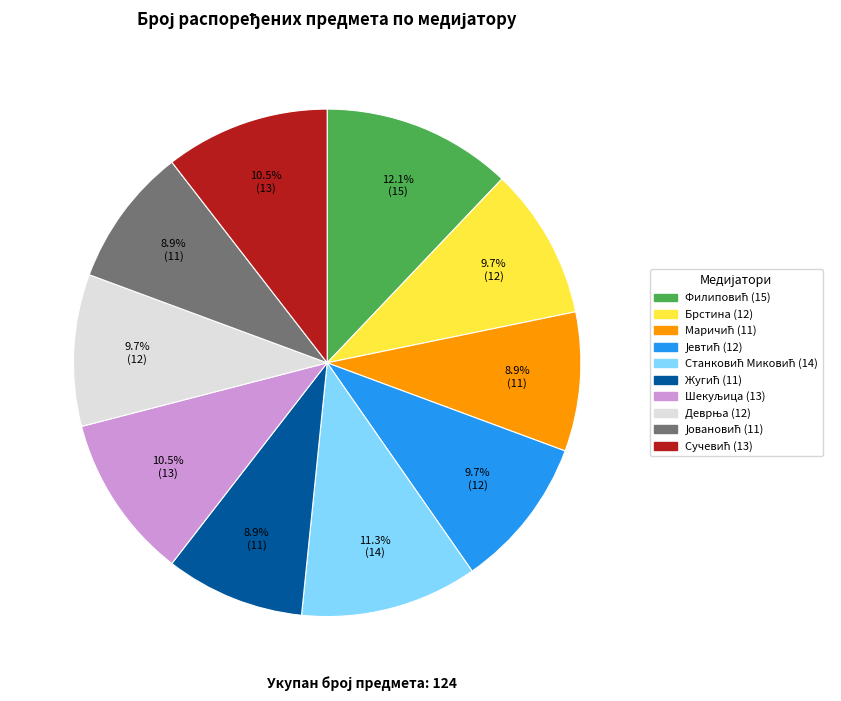

Does any single category account for the majority?

No